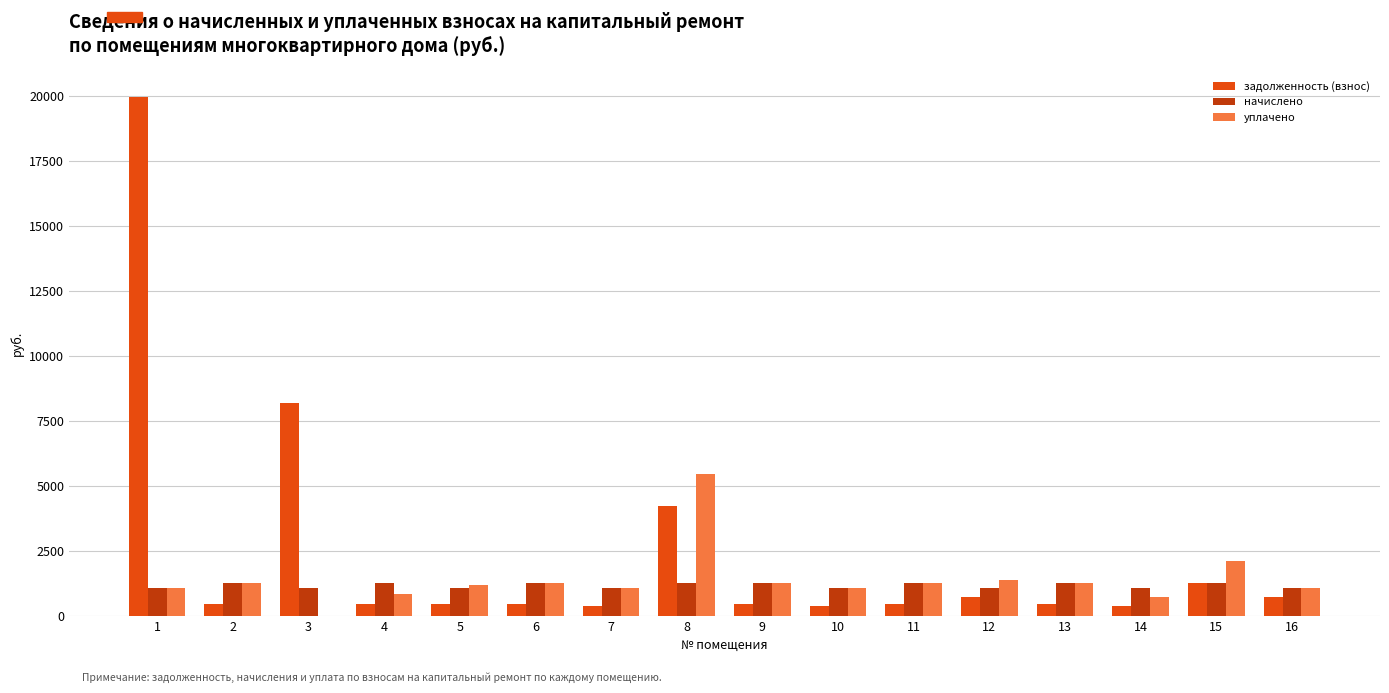

Which series has the largest range (max minus min)?

задолженность (взнос)